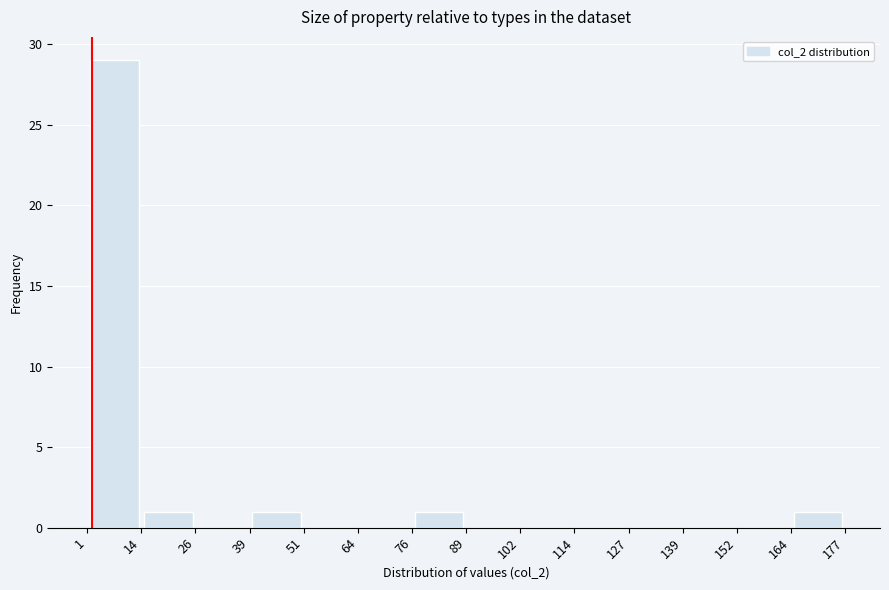

How tall is the bar that spans 14 to 26 on the x-axis? The values are not printed on the chart, so give them approximately, as read against the axis.

1